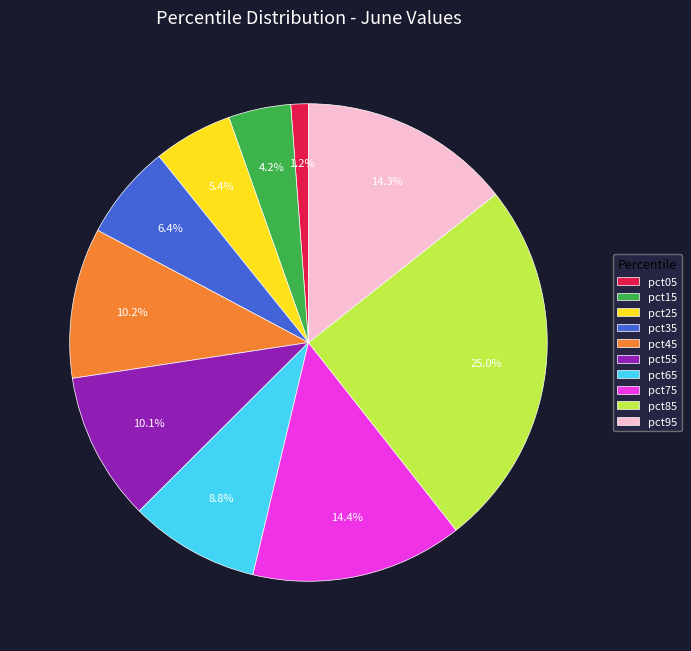

Does pct95 account for over 50% of the chart?

No